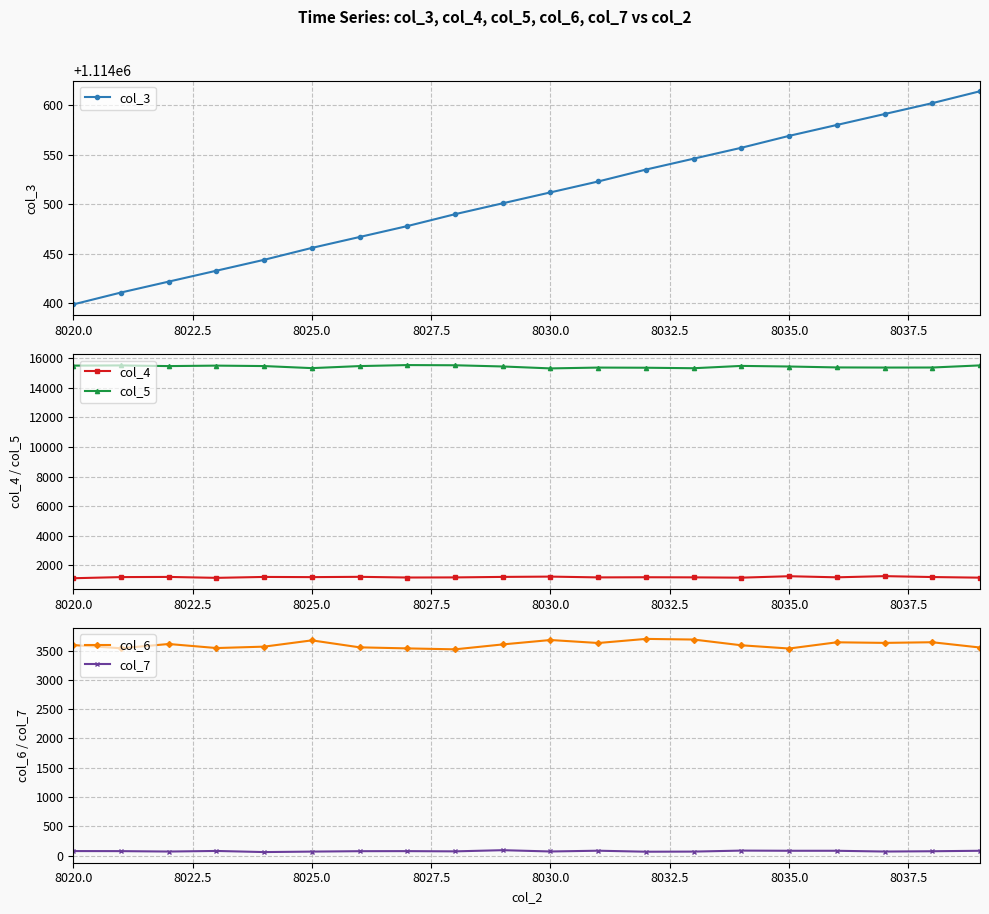

The value of col_4 at 8035.0 is 1268. True or false?

True